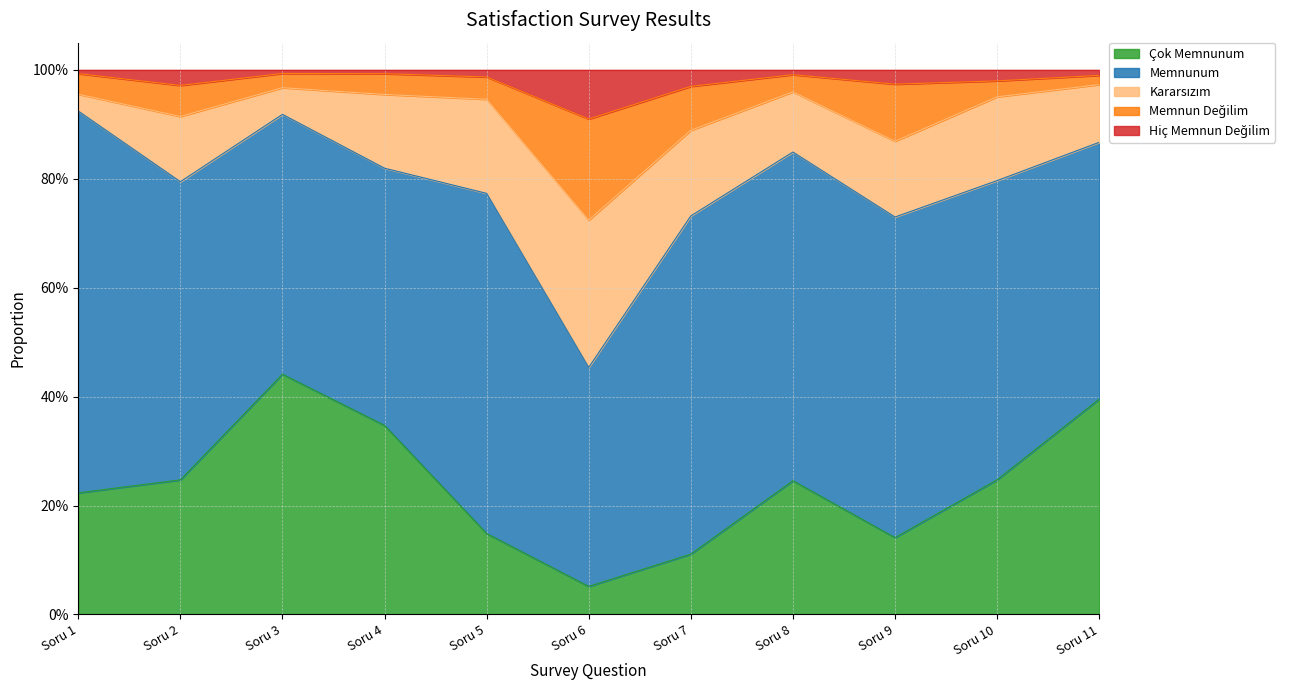

Read the Çok Memnunum value at Soru 1.

0.2